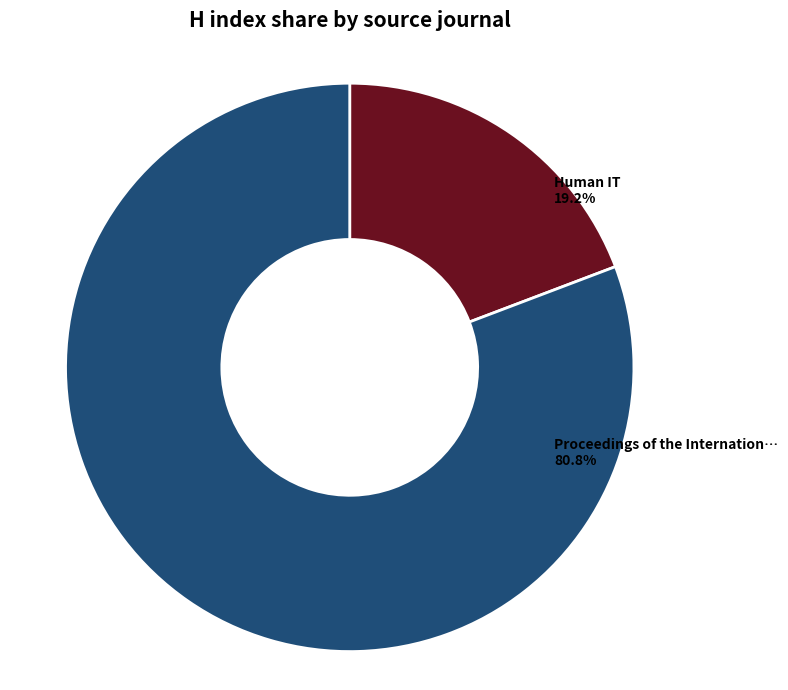

Does any single category account for the majority?

Yes